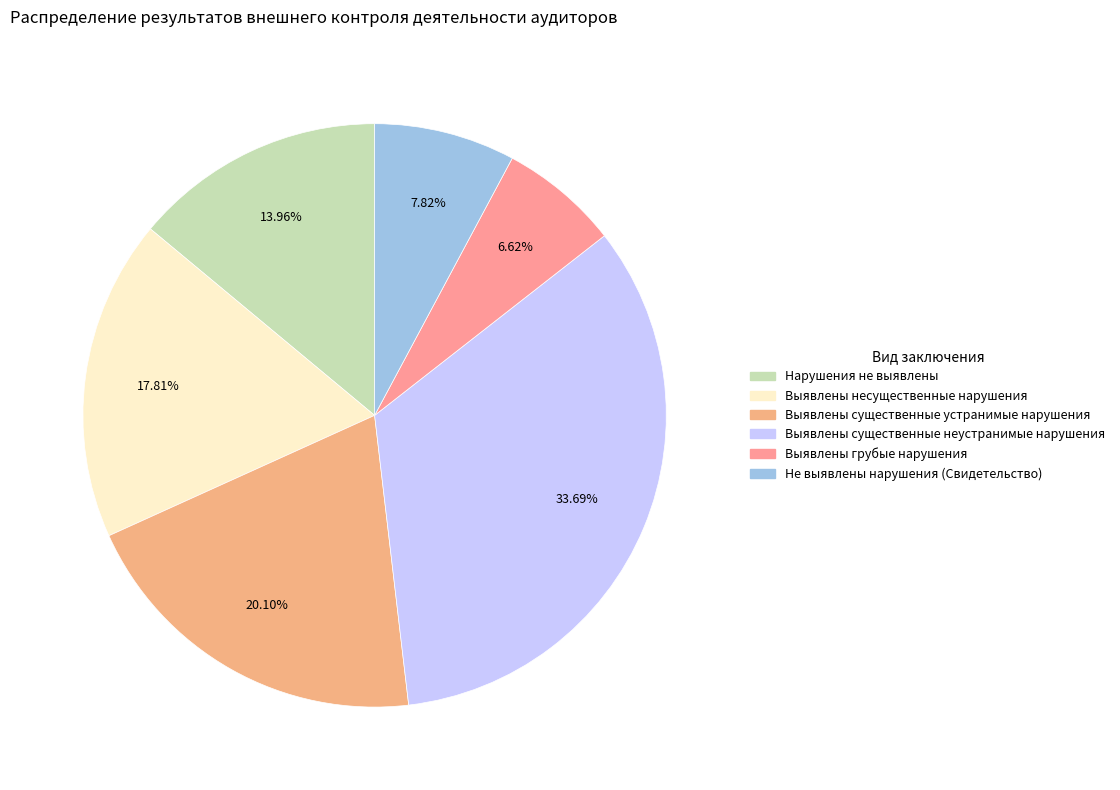

To the nearest percent, what portion does Не выявлены нарушения (Свидетельство) represent?

8%